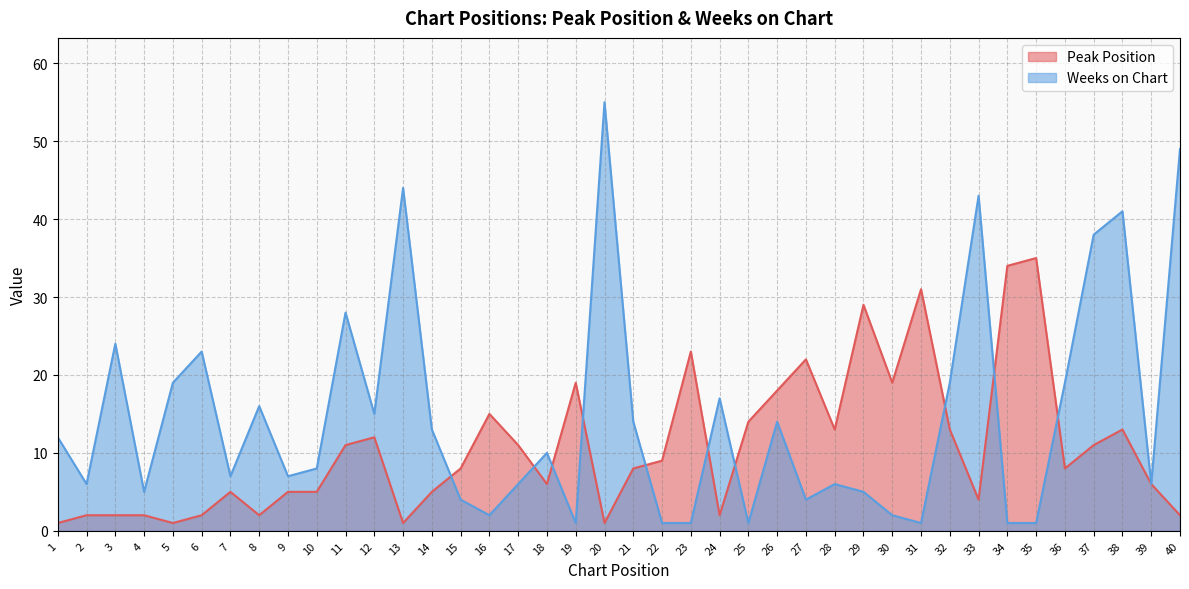

True or false: Weeks on Chart and Peak Position cross at least once.

True